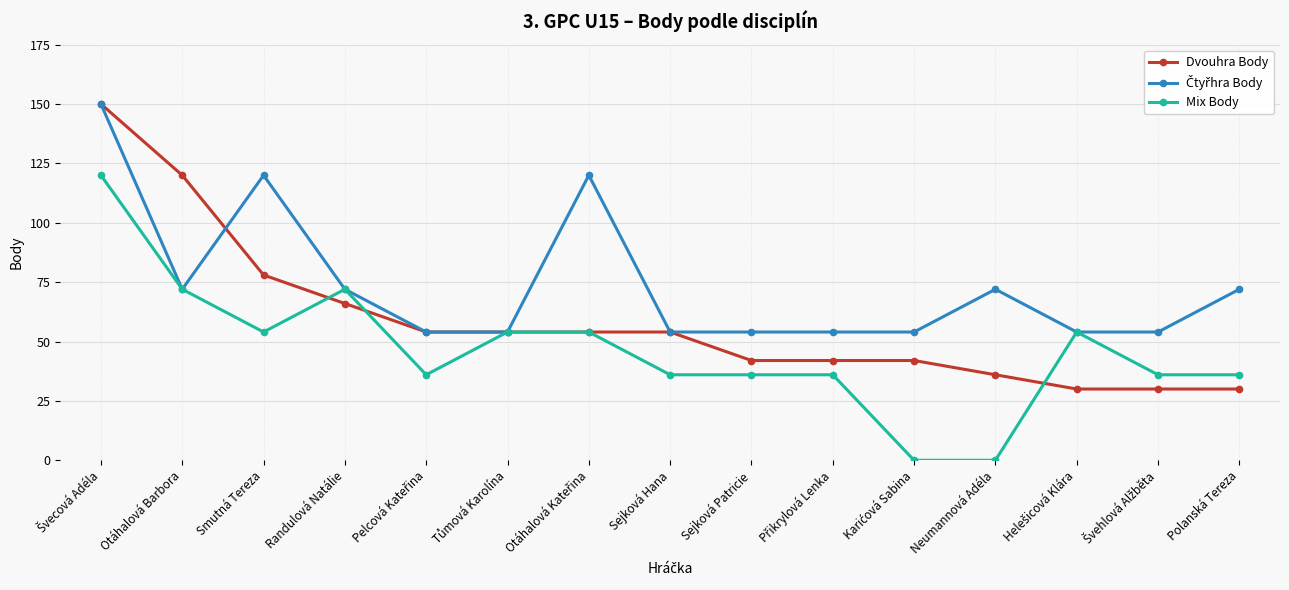

How many categories are shown in the chart?

15